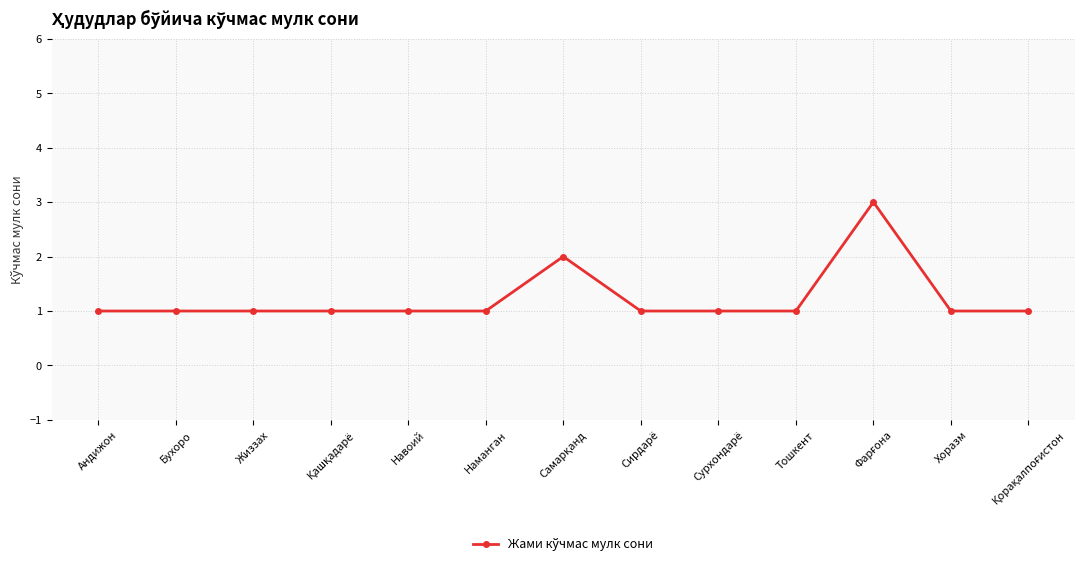

How many values are between 1 and 2?

12